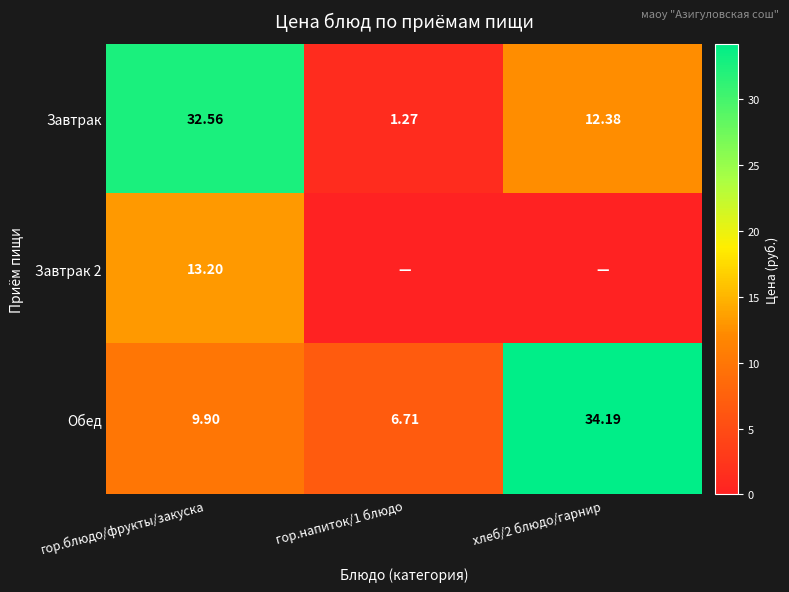

What is the difference between the maximum and minimum values in the Обед series?

27.5